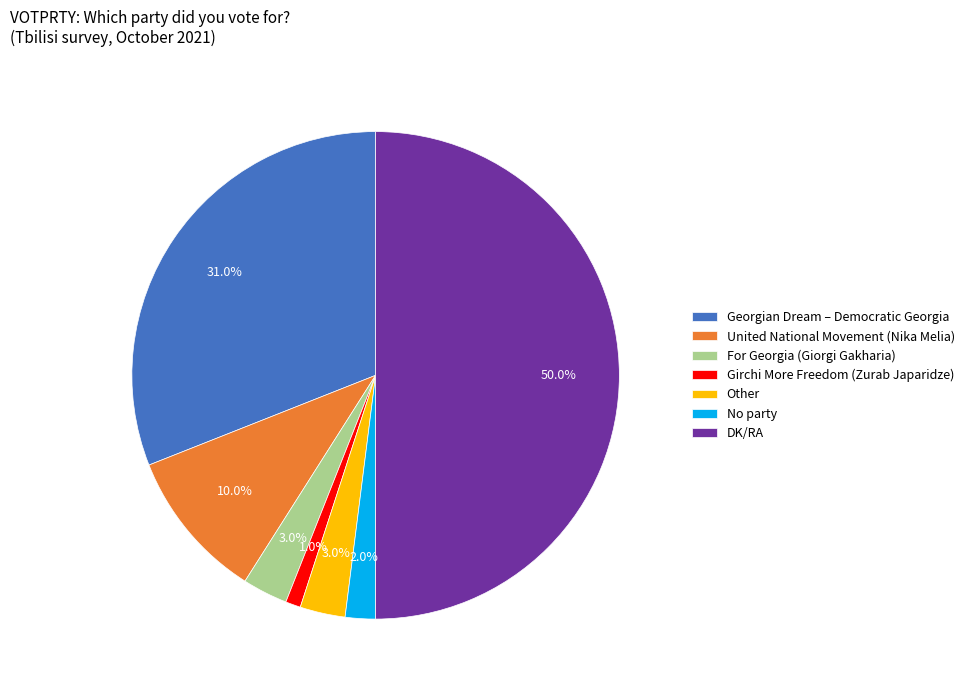

To the nearest percent, what portion does DK/RA represent?

50%